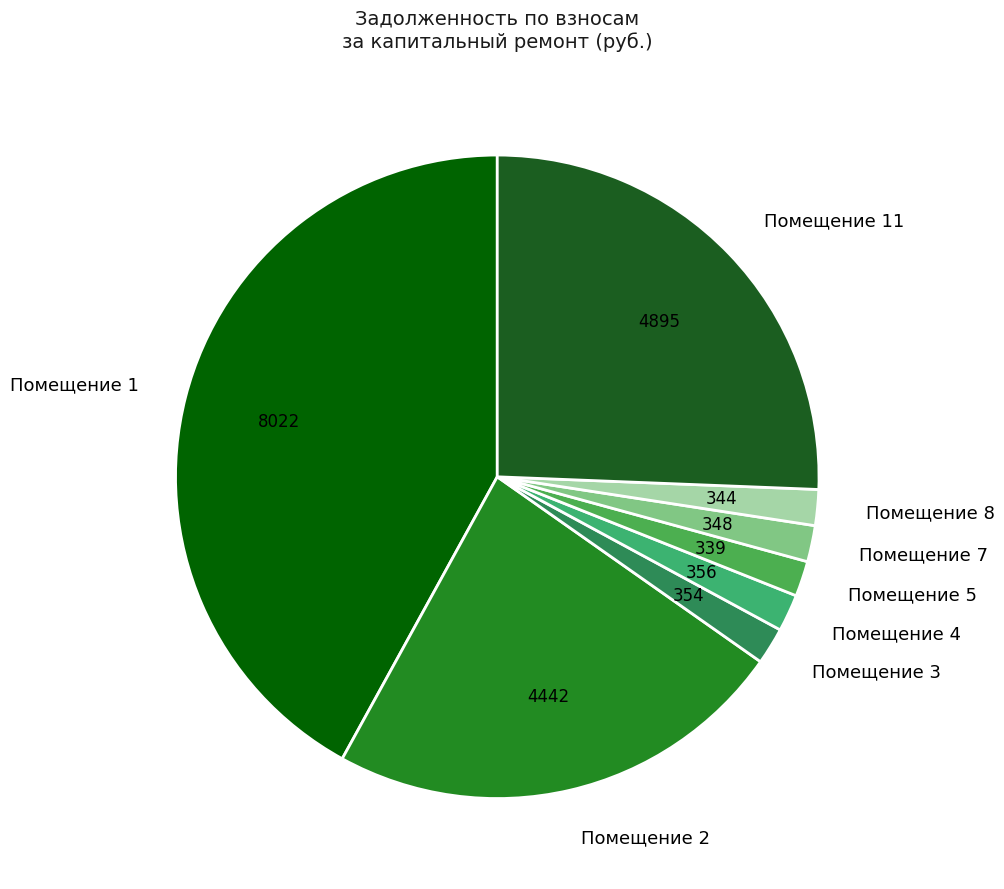

How many segments does this pie chart have?

8